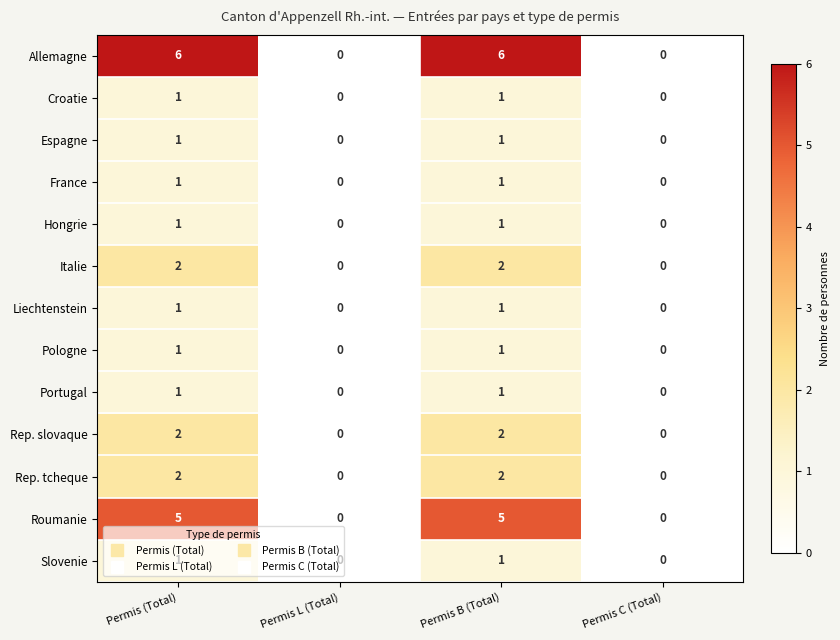

What is the sum of all Rep. slovaque values?

4